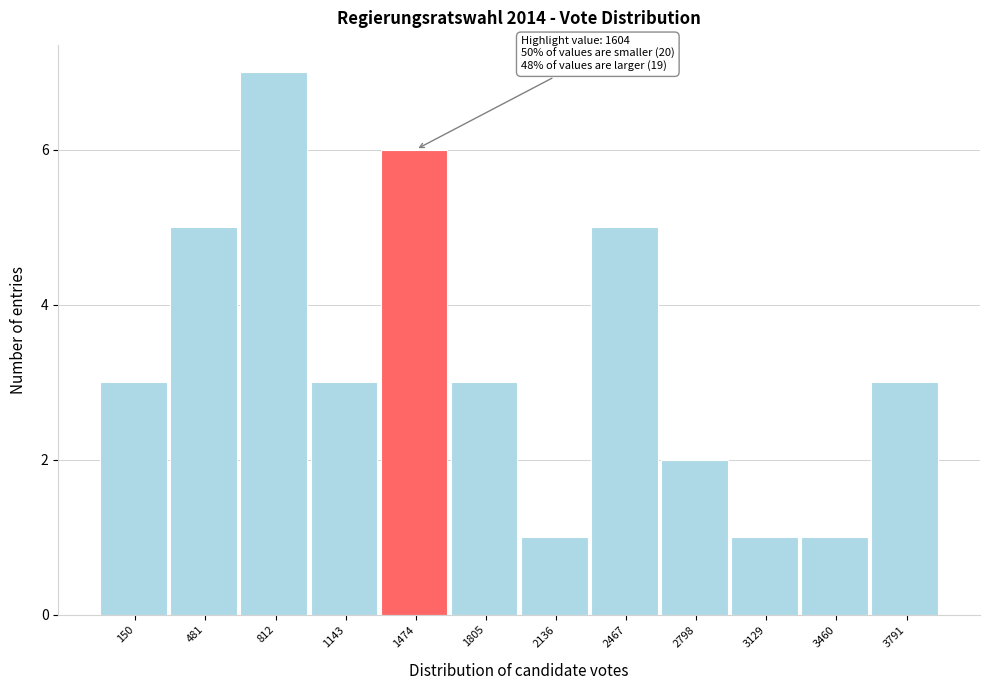

Reading right to left, transcribe all the data shown in this chart.

3791=3	3460=1	3129=1	2798=2	2467=5	2136=1	1805=3	1474=6	1143=3	812=7	481=5	150=3